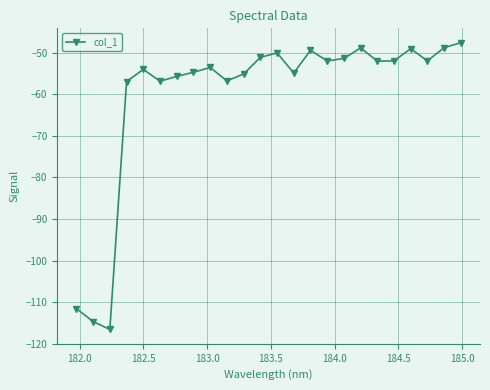

What is the average value?

-60.2